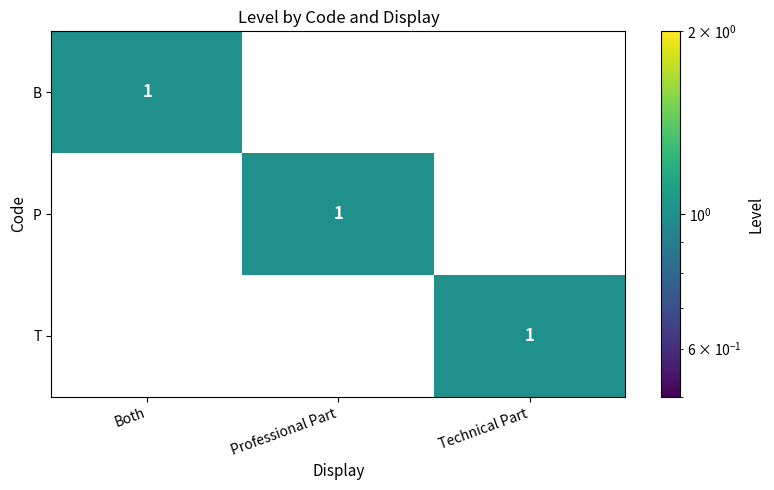

Is it true that P equals 0 at Both?

True